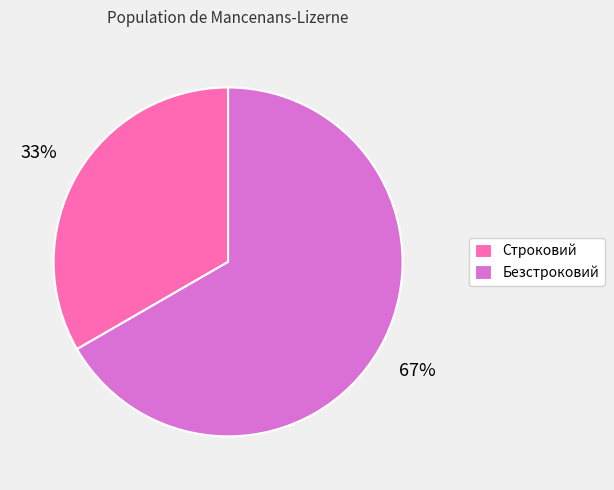

What percentage is the Безстроковий slice, to the nearest percent?

67%